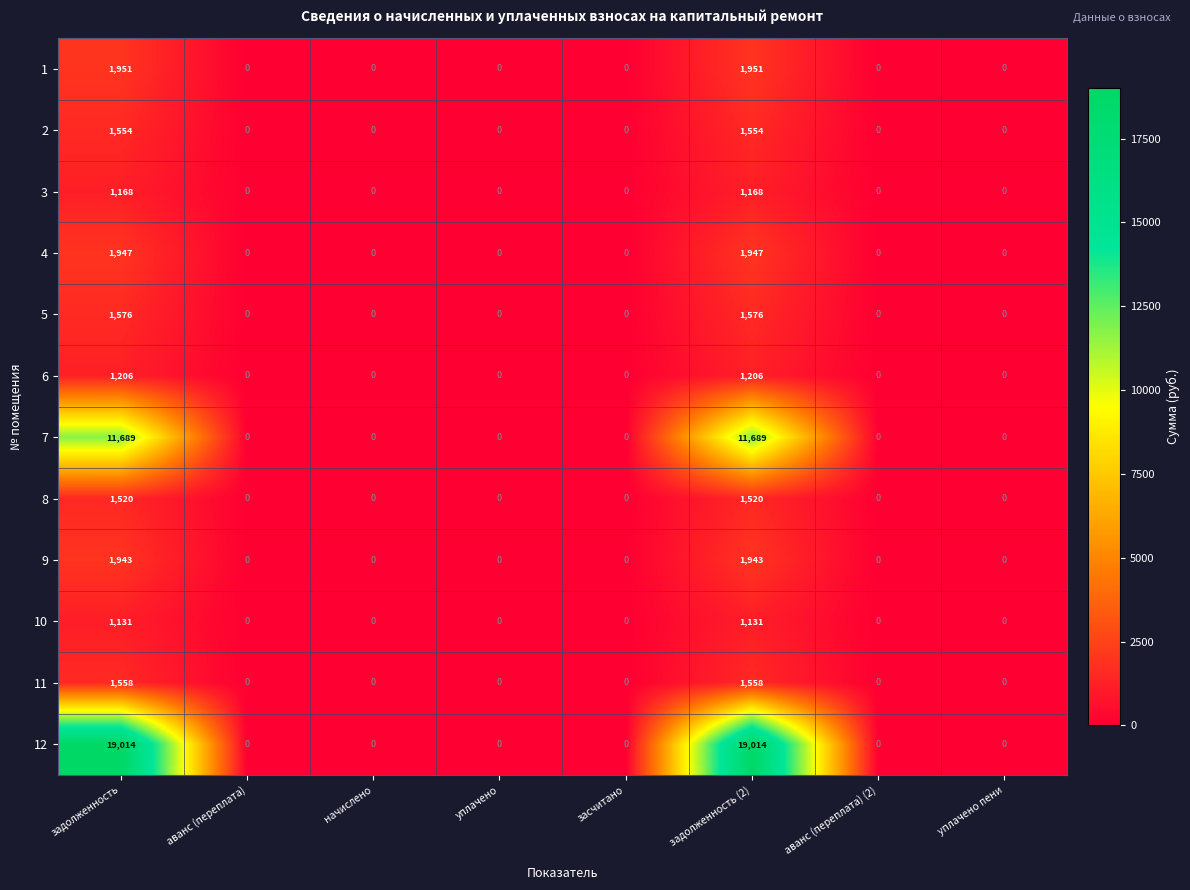

Rank the series by their maximum value, from highest to lowest.

12, 7, 1, 4, 9, 5, 11, 2, 8, 6, 3, 10